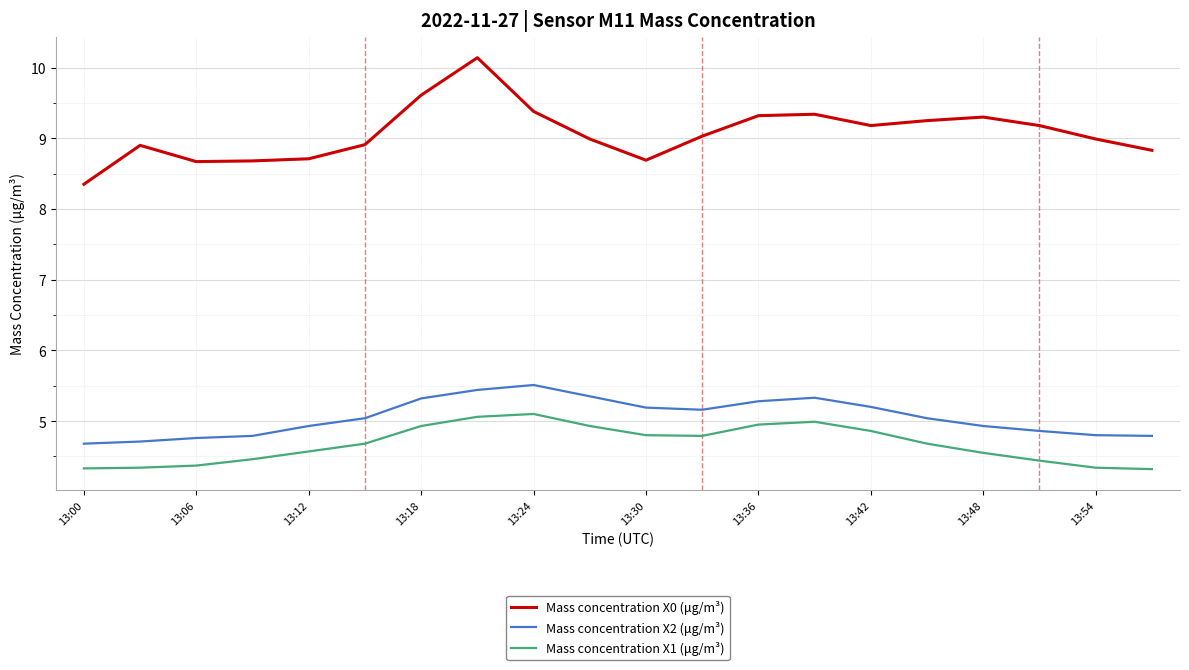

True or false: Mass concentration X1 (μg/m³) and Mass concentration X2 (μg/m³) cross at least once.

False